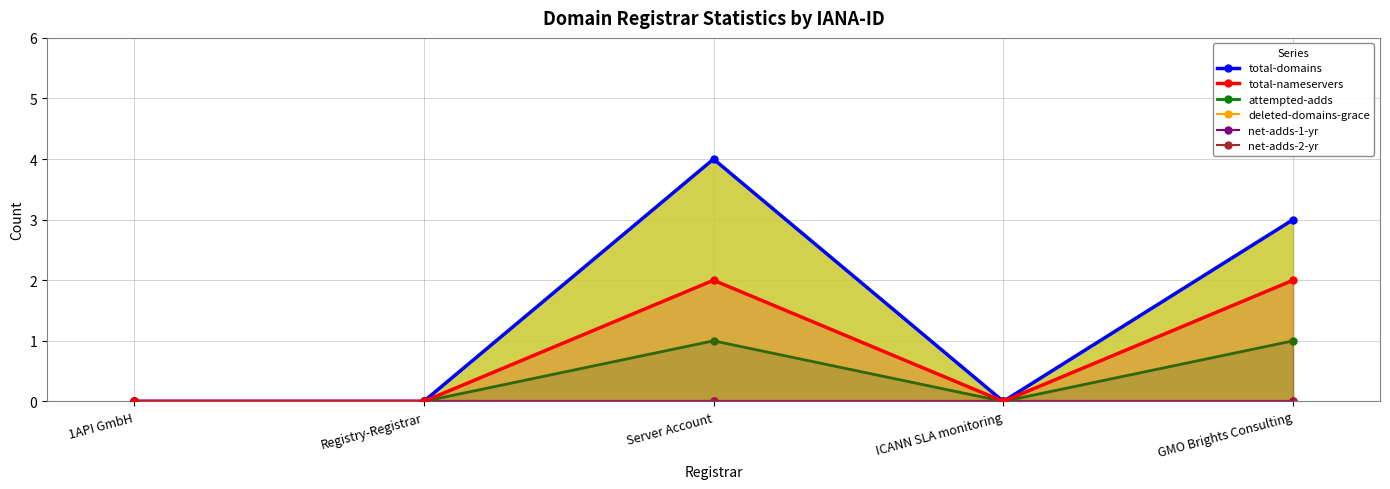

The total-domains series shows 2 at Registry-Registrar. True or false?

False